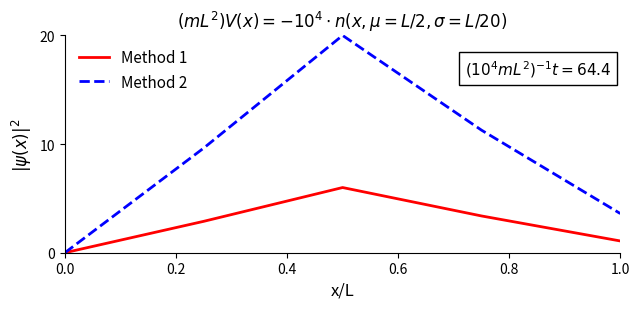

What is the sum of all Method 2 values?

44.5